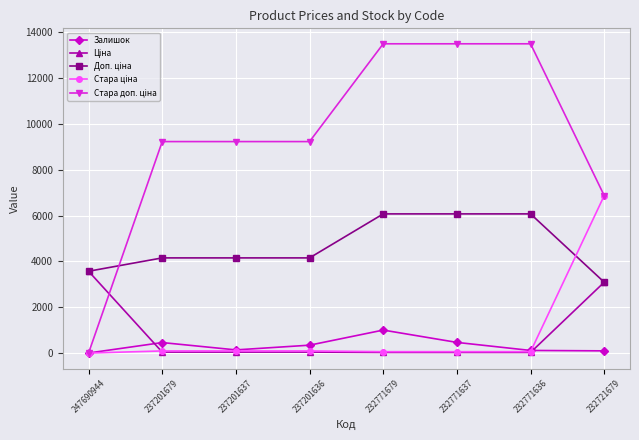

At how many categories does at least one series exceed 5626?

7